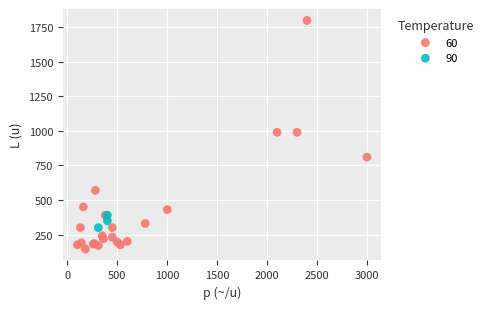

Which series has the widest spread of Y values?

60